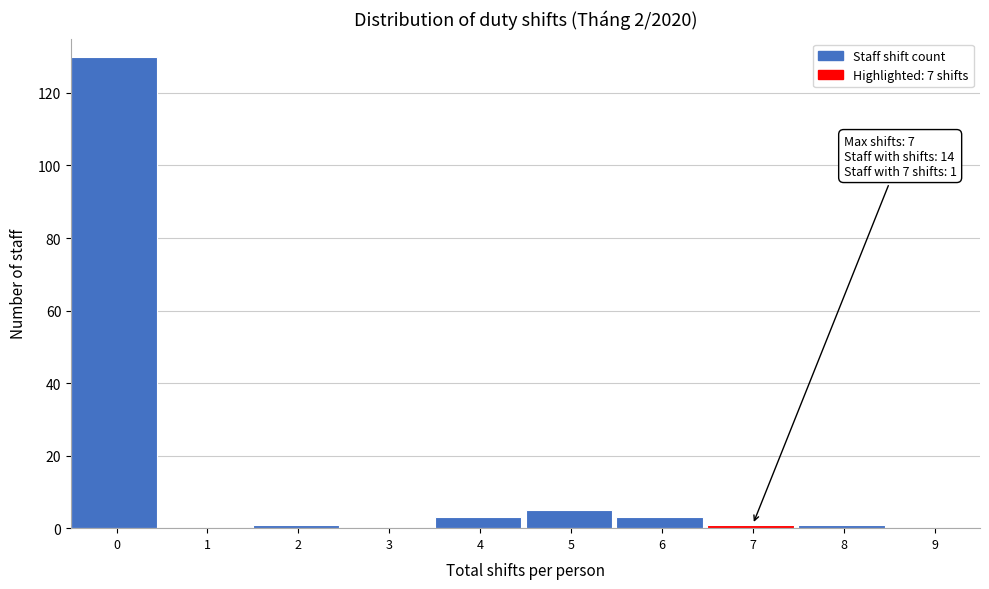

Reading left to right, list all the values displayed in this chart.

0=130	1=0	2=1	3=0	4=3	5=5	6=3	7=1	8=1	9=0